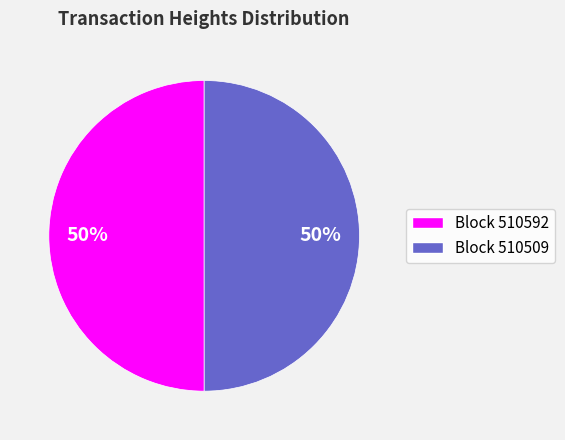

How many slices are in this pie chart?

2